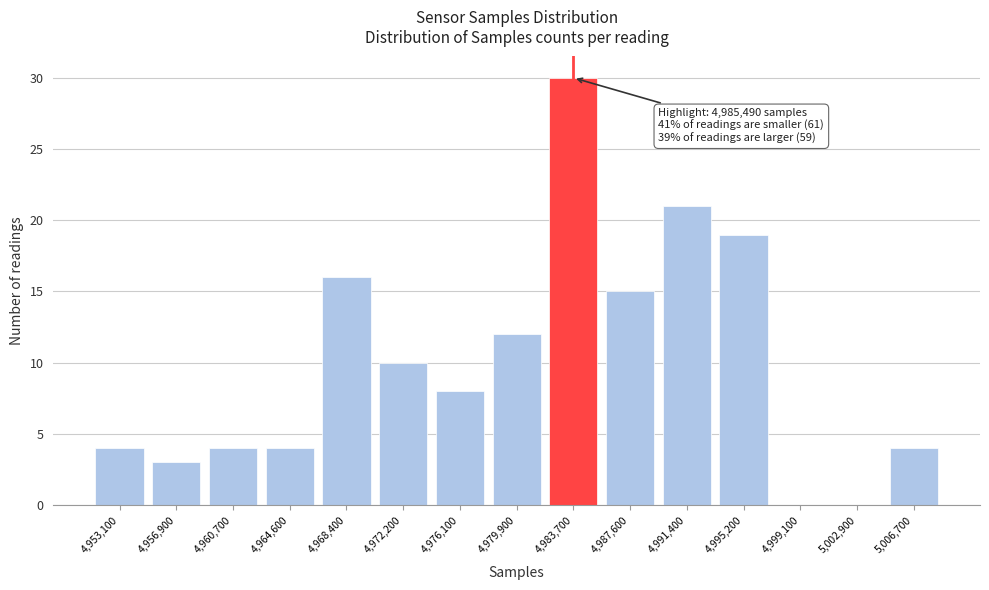

Reading right to left, list all the values displayed in this chart.

5,006,700=4	5,002,900=0	4,999,100=0	4,995,200=19	4,991,400=21	4,987,600=15	4,983,700=30	4,979,900=12	4,976,100=8	4,972,200=10	4,968,400=16	4,964,600=4	4,960,700=4	4,956,900=3	4,953,100=4